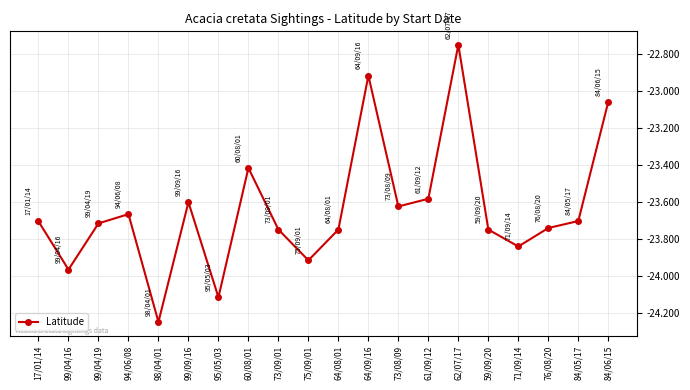

True or false: the data has more than 0 interior local peaks.

True